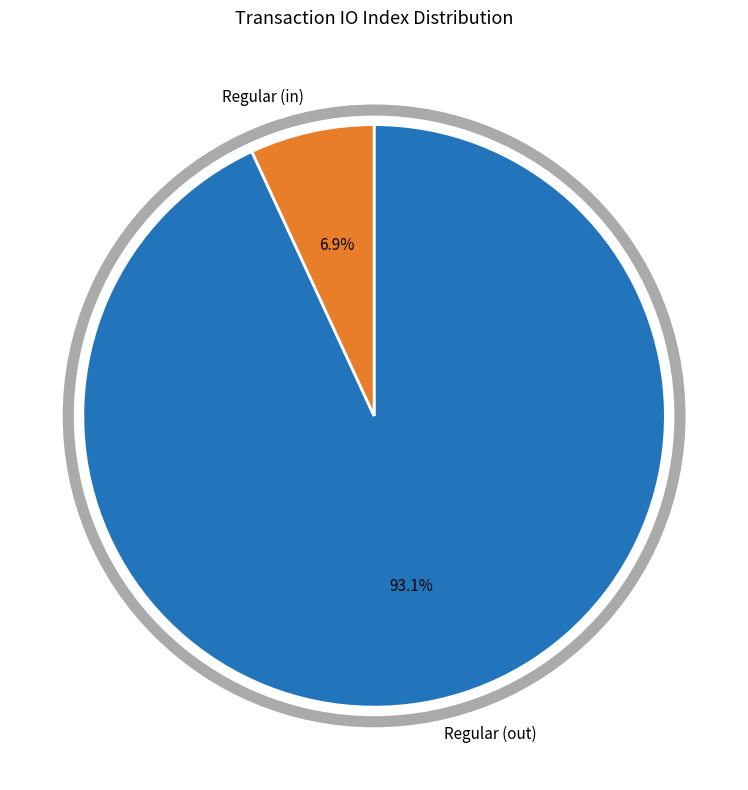

Rank the categories by value from lowest to highest.

Regular (in), Regular (out)